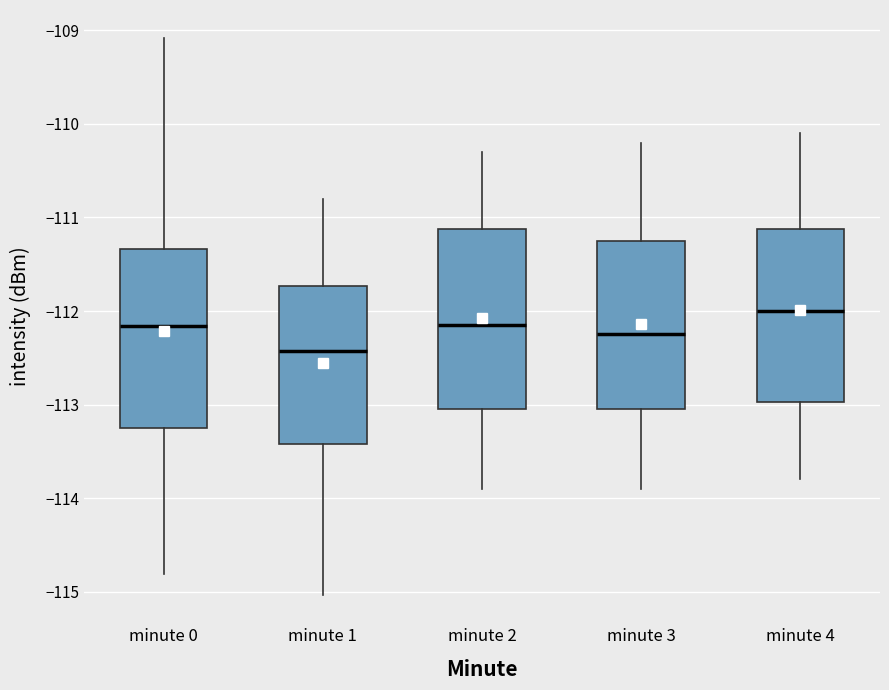

Reading left to right, transcribe this box plot: for each box, give where its median line is, the range the box spans, and where its two whiskers end, as read against the y-axis. The values are not printed on the chart, so give them approximately, as read against the axis.

minute 0: median -112.2, box -113.3 to -111.3, whiskers -114.8 to -109.1
minute 1: median -112.4, box -113.4 to -111.7, whiskers -115.0 to -110.8
minute 2: median -112.1, box -113.0 to -111.1, whiskers -113.9 to -110.3
minute 3: median -112.2, box -113.0 to -111.2, whiskers -113.9 to -110.2
minute 4: median -112.0, box -113.0 to -111.1, whiskers -113.8 to -110.1